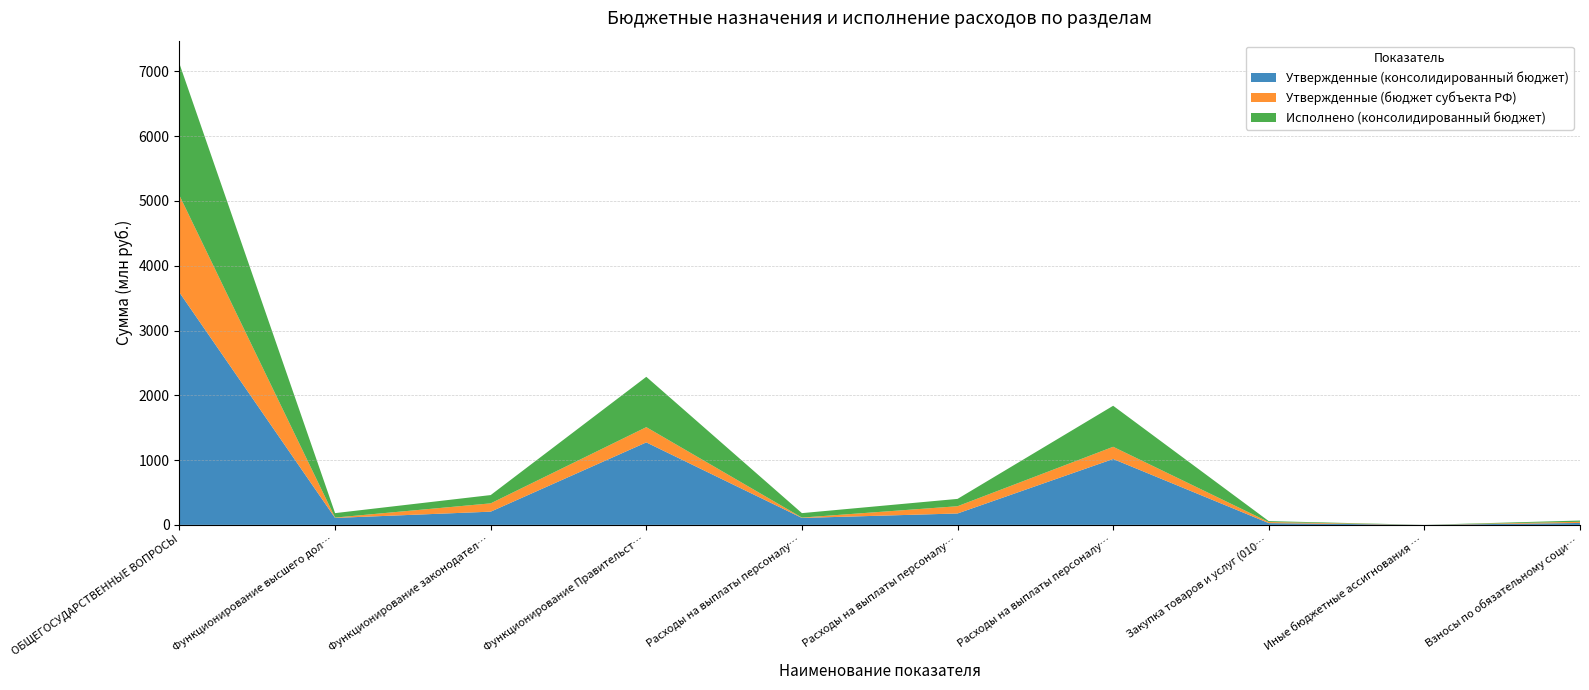

Reading left to right, extract all data points from this chart.

Утвержденные (консолидированный бюджет): ОБЩЕГОСУДАРСТВЕННЫЕ ВОПРОСЫ=3586834953.6	Функционирование высшего должностного лица=107407384.5	Функционирование законодательных органов=204162305.1	Функционирование Правительства=1273369945.6	Расходы на выплаты персоналу (0102)=107296306.5	Расходы на выплаты персоналу (0103)=176192625.3	Расходы на выплаты персоналу (0104)=1017027645.1	Закупка товаров и услуг (0103)=27555176.1	Иные бюджетные ассигнования (0103)=314534.7	Взносы по обязательному социальному страхованию (0103)=29857298.2
Утвержденные (бюджет субъекта РФ): ОБЩЕГОСУДАРСТВЕННЫЕ ВОПРОСЫ=1497958509.0	Функционирование высшего должностного лица=5538488.0	Функционирование законодательных органов=128245231.0	Функционирование Правительства=235370137.8	Расходы на выплаты персоналу (0102)=5538488.0	Расходы на выплаты персоналу (0103)=111895939.0	Расходы на выплаты персоналу (0104)=188710479.0	Закупка товаров и услуг (0103)=16273460.2	Иные бюджетные ассигнования (0103)=75831.8	Взносы по обязательному социальному страхованию (0103)=17937549.0
Исполнено (консолидированный бюджет): ОБЩЕГОСУДАРСТВЕННЫЕ ВОПРОСЫ=2033741338.9	Функционирование высшего должностного лица=68709431.3	Функционирование законодательных органов=127818728.5	Функционирование Правительства=776971182.5	Расходы на выплаты персоналу (0102)=68709431.3	Расходы на выплаты персоналу (0103)=113147121.4	Расходы на выплаты персоналу (0104)=633037209.3	Закупка товаров и услуг (0103)=14474894.6	Иные бюджетные ассигнования (0103)=196712.5	Взносы по обязательному социальному страхованию (0103)=19365226.1